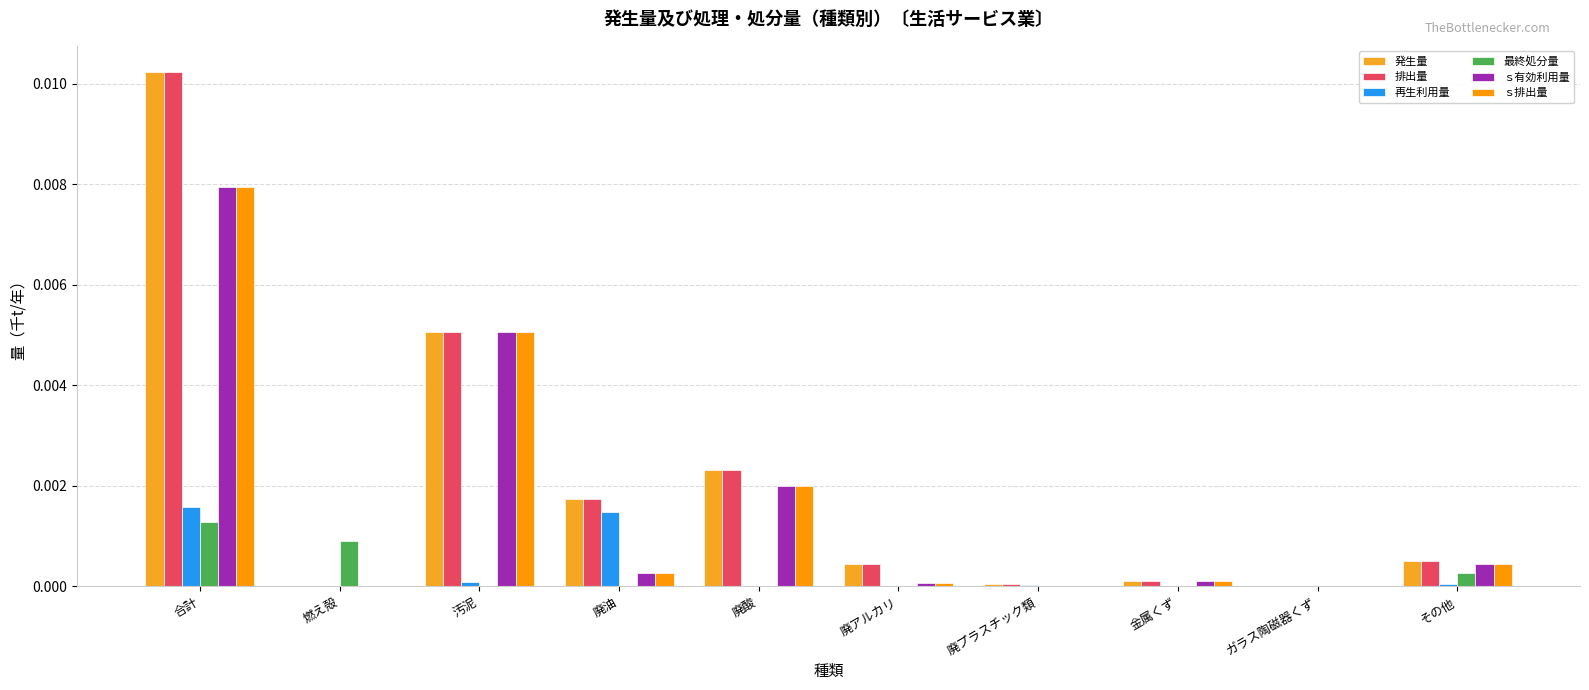

Rank the categories by ｓ有効利用量 value from lowest to highest.

燃え殻, ガラス陶磁器くず, 廃プラスチック類, 廃アルカリ, 金属くず, 廃油, その他, 廃酸, 汚泥, 合計